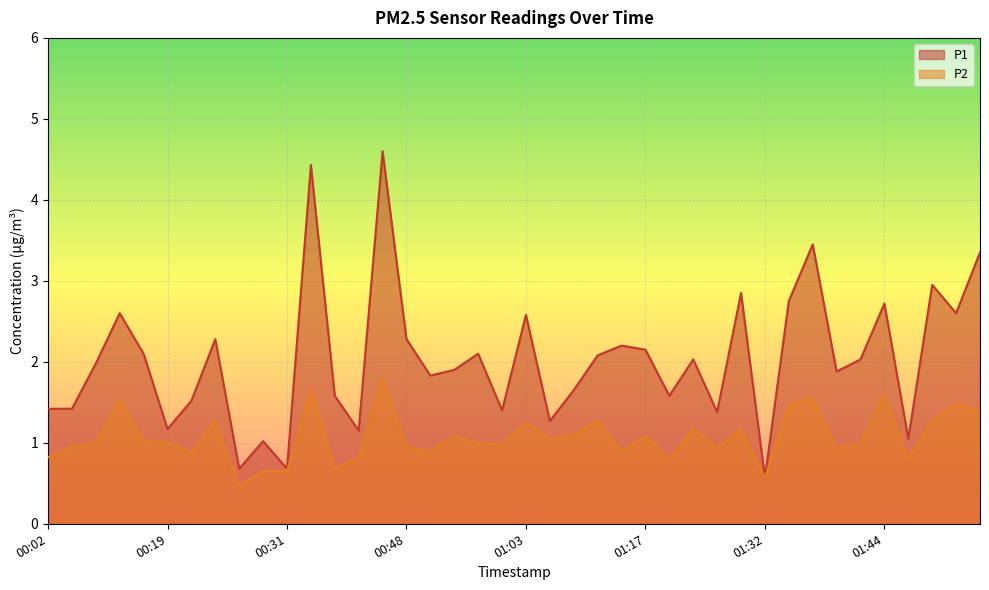

The value of P2 at 00:09 is 1.0. True or false?

True